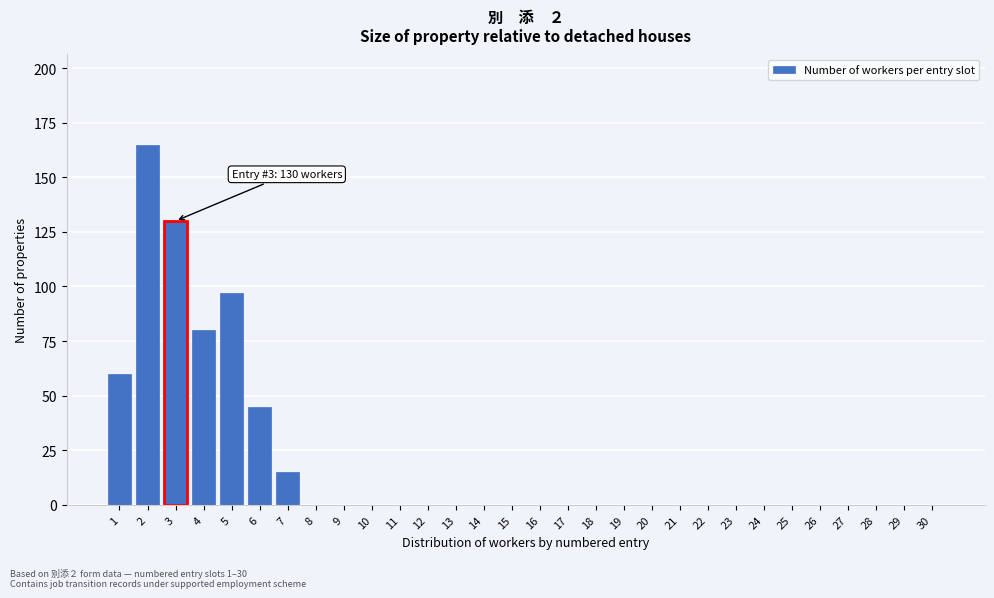

Reading right to left, list all the values displayed in this chart.

30=0	29=0	28=0	27=0	26=0	25=0	24=0	23=0	22=0	21=0	20=0	19=0	18=0	17=0	16=0	15=0	14=0	13=0	12=0	11=0	10=0	9=0	8=0	7=15	6=45	5=97	4=80	3=130	2=165	1=60